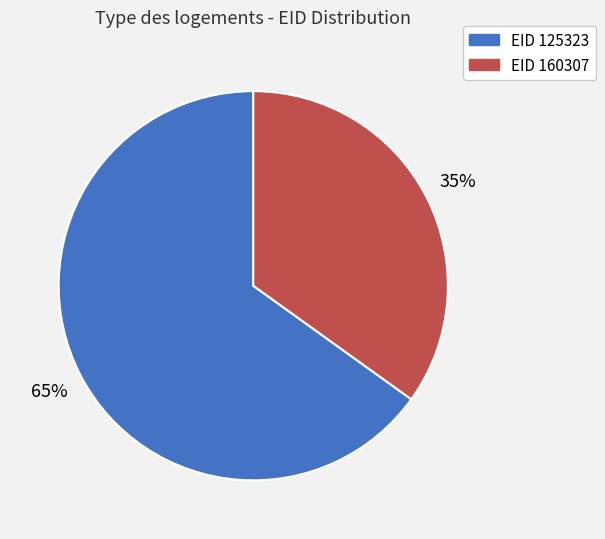

Is there a majority slice in this chart?

Yes